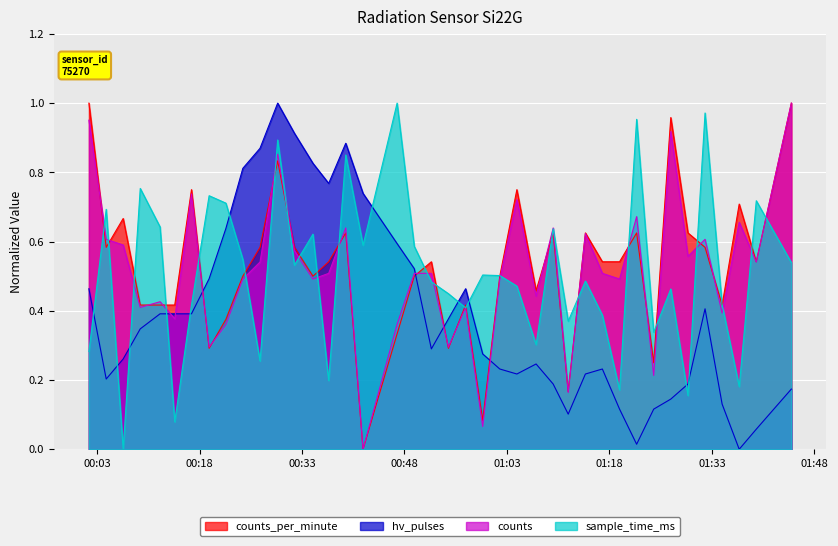

Which series has the largest total across all categories?

counts_per_minute